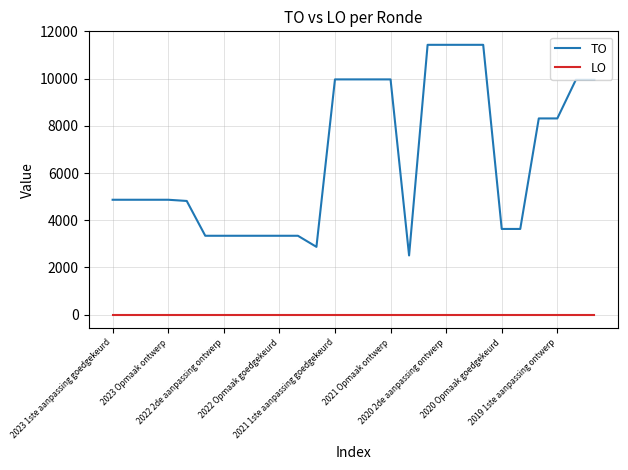

Which series has the largest range (max minus min)?

TO